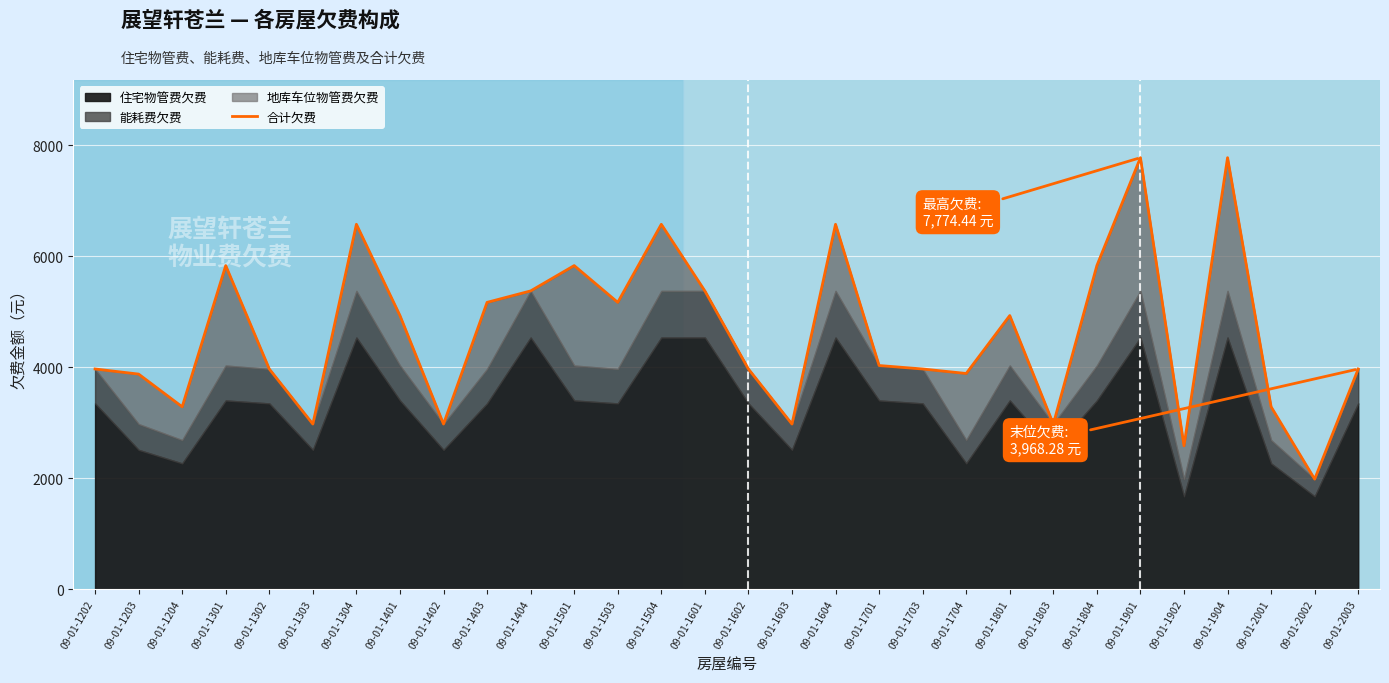

List the labels in order of value, smallest first.

09-01-2002, 09-01-1902, 09-01-1303, 09-01-1402, 09-01-1603, 09-01-1803, 09-01-1204, 09-01-2001, 09-01-1203, 09-01-1704, 09-01-1202, 09-01-1302, 09-01-1602, 09-01-1703, 09-01-2003, 09-01-1701, 09-01-1401, 09-01-1801, 09-01-1403, 09-01-1503, 09-01-1404, 09-01-1601, 09-01-1301, 09-01-1501, 09-01-1804, 09-01-1304, 09-01-1504, 09-01-1604, 09-01-1901, 09-01-1904